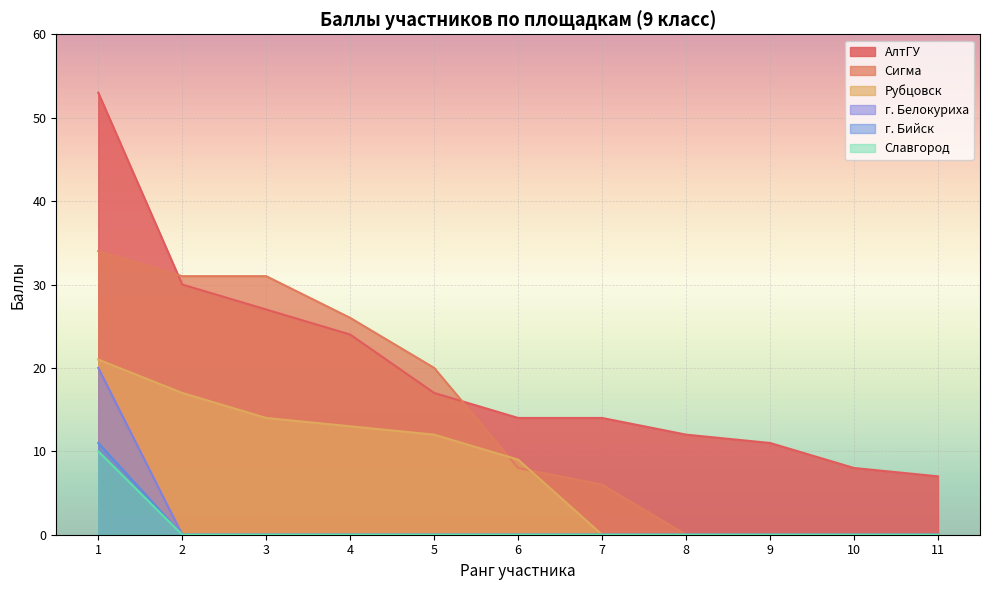

Which has a higher value, 1 or 2?

1